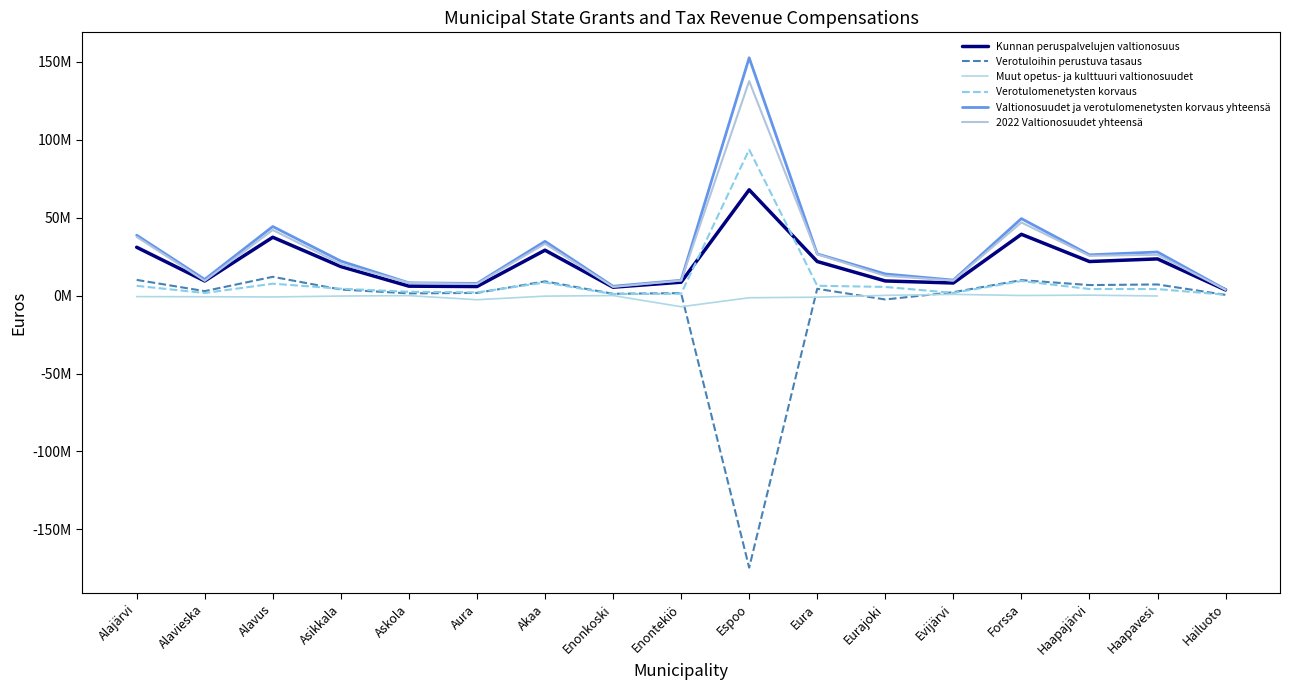

At which label does Verotulomenetysten korvaus reach its peak?

Espoo